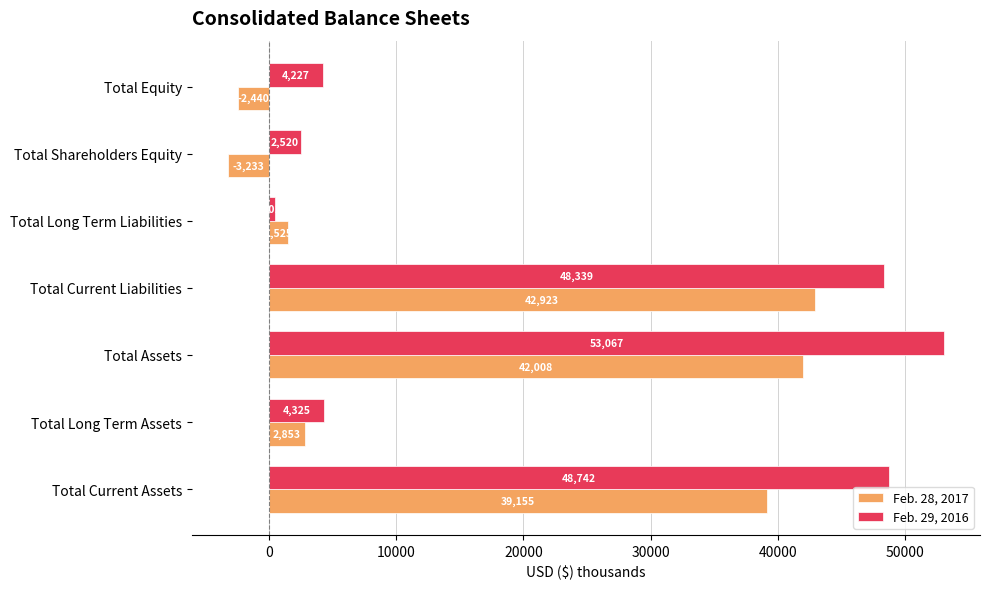

What are all the series names shown in the legend?

Feb. 28, 2017, Feb. 29, 2016